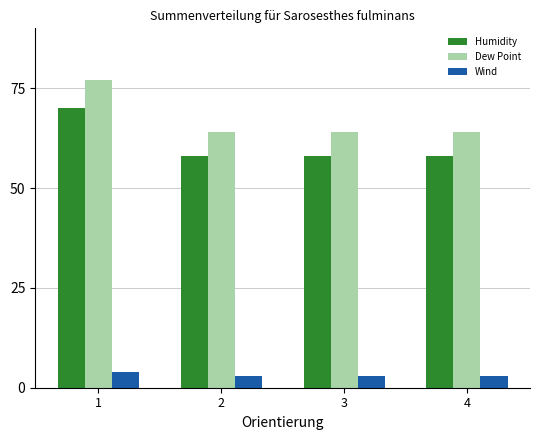

At 2, list the series in order from largest to smallest.

Dew Point, Humidity, Wind